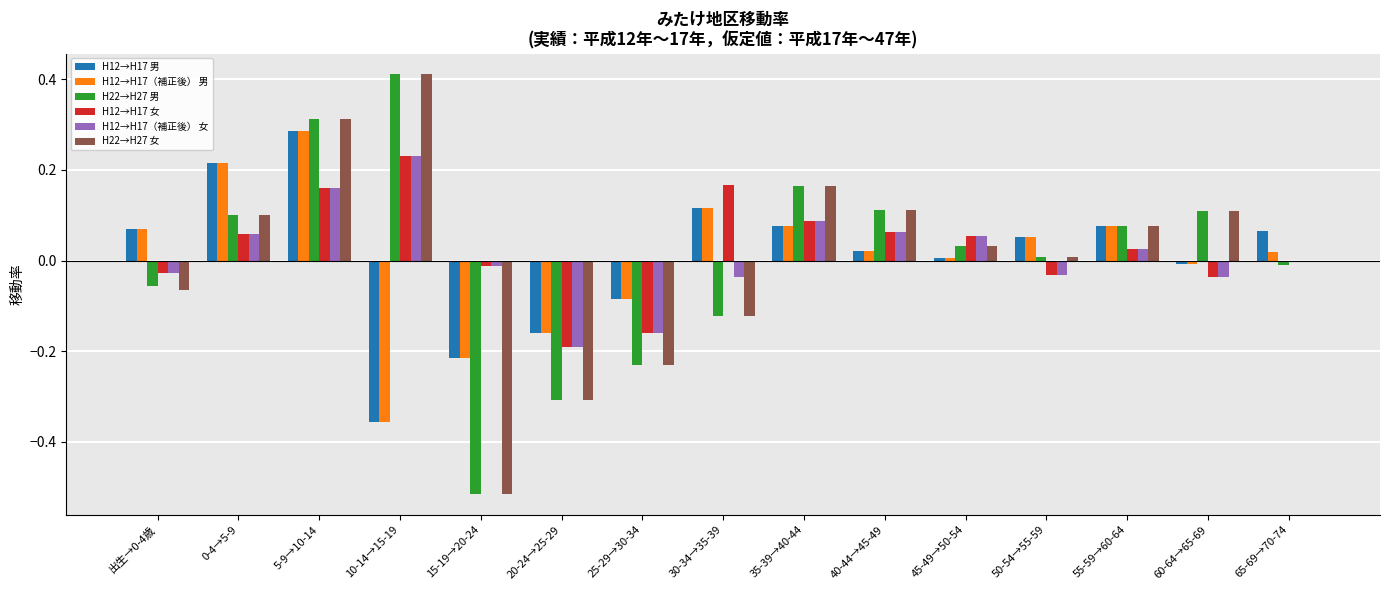

Is it true that H12→H17（補正後） 女 equals -0.0 at 15-19→20-24?

True